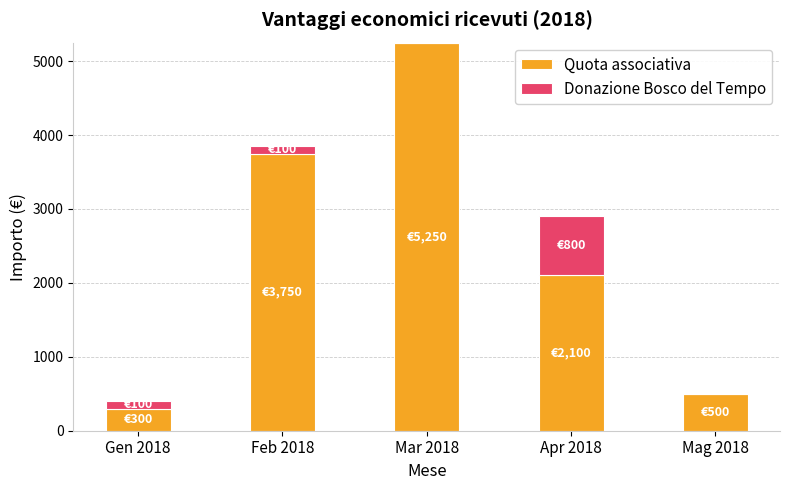

True or false: Quota associativa has a value of 2312 at Feb 2018.

False